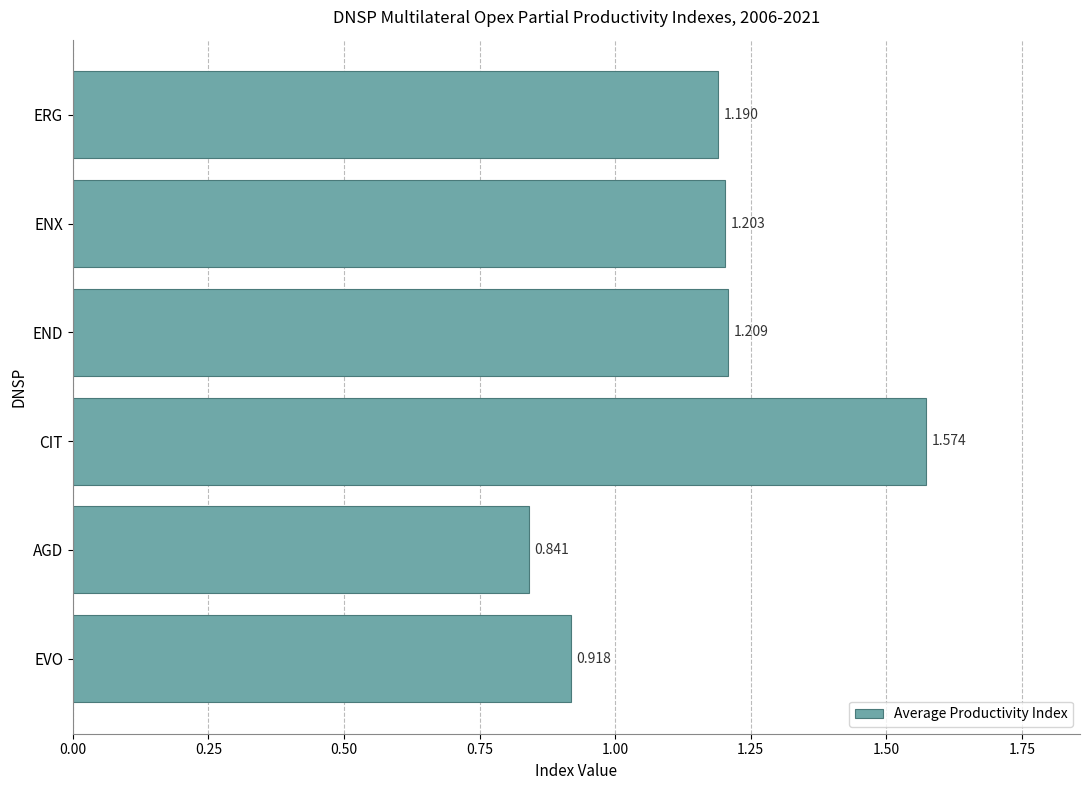

How many distinct data groups are displayed?

1